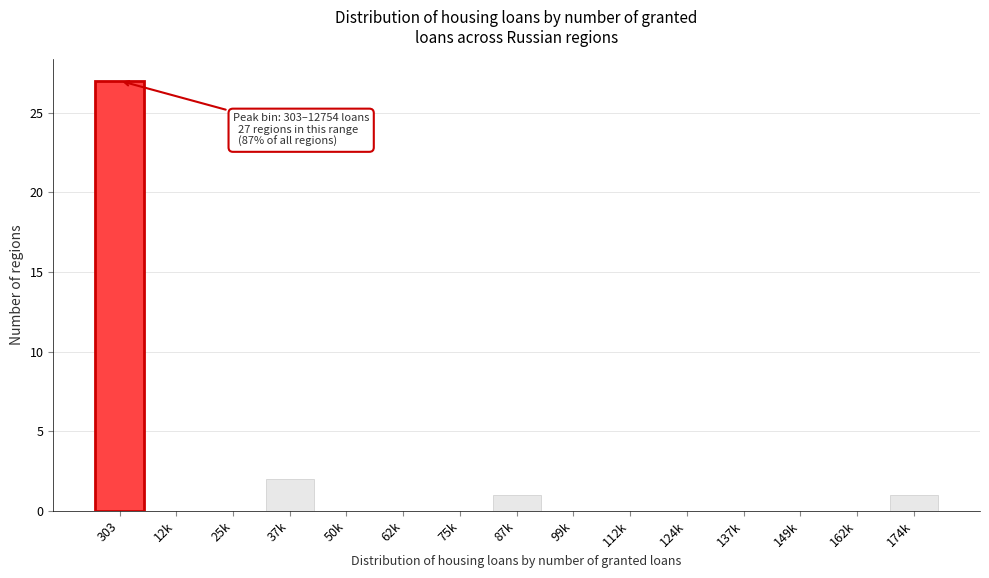

Reading right to left, extract all data points from this chart.

174k=1	162k=0	149k=0	137k=0	124k=0	112k=0	99k=0	87k=1	75k=0	62k=0	50k=0	37k=2	25k=0	12k=0	303=27